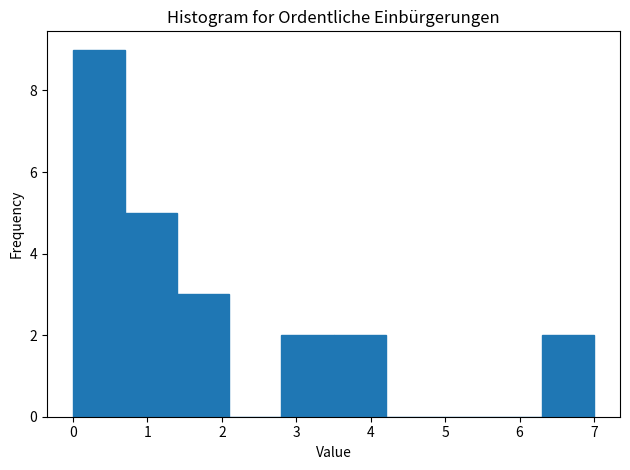

Reading left to right, list every bar in this chart as the range it spans on the x-axis followed by its height. The values are not printed on the chart, so give them approximately, as read against the axis.

0.0 to 0.7: 9
0.7 to 1.4: 5
1.4 to 2.1: 3
2.1 to 2.8: 0
2.8 to 3.5: 2
3.5 to 4.2: 2
4.2 to 4.9: 0
4.9 to 5.6: 0
5.6 to 6.3: 0
6.3 to 7.0: 2